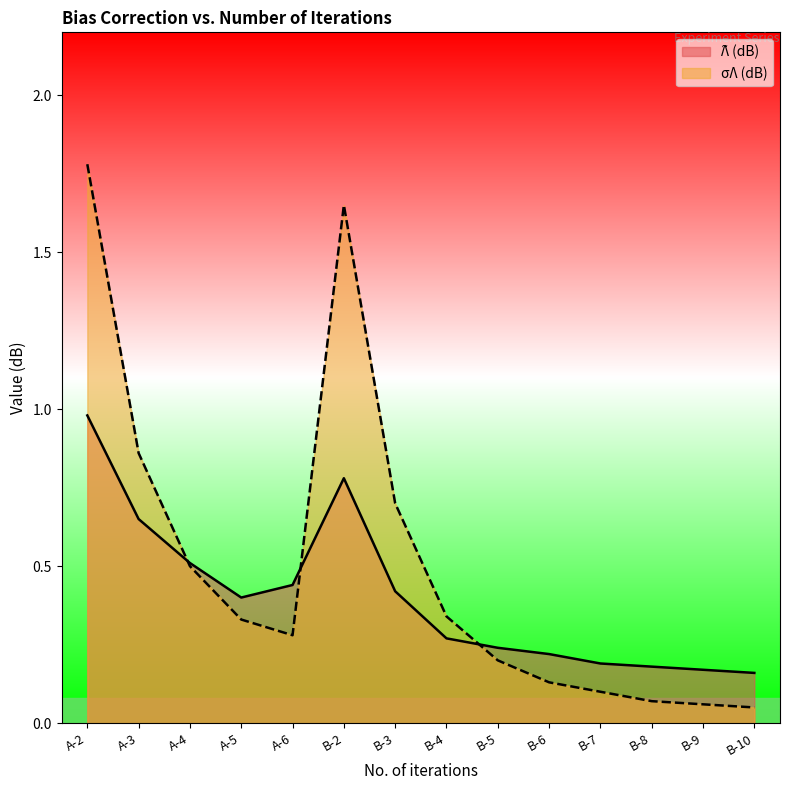

What is the sum of all σΛ (dB) values?

7.0